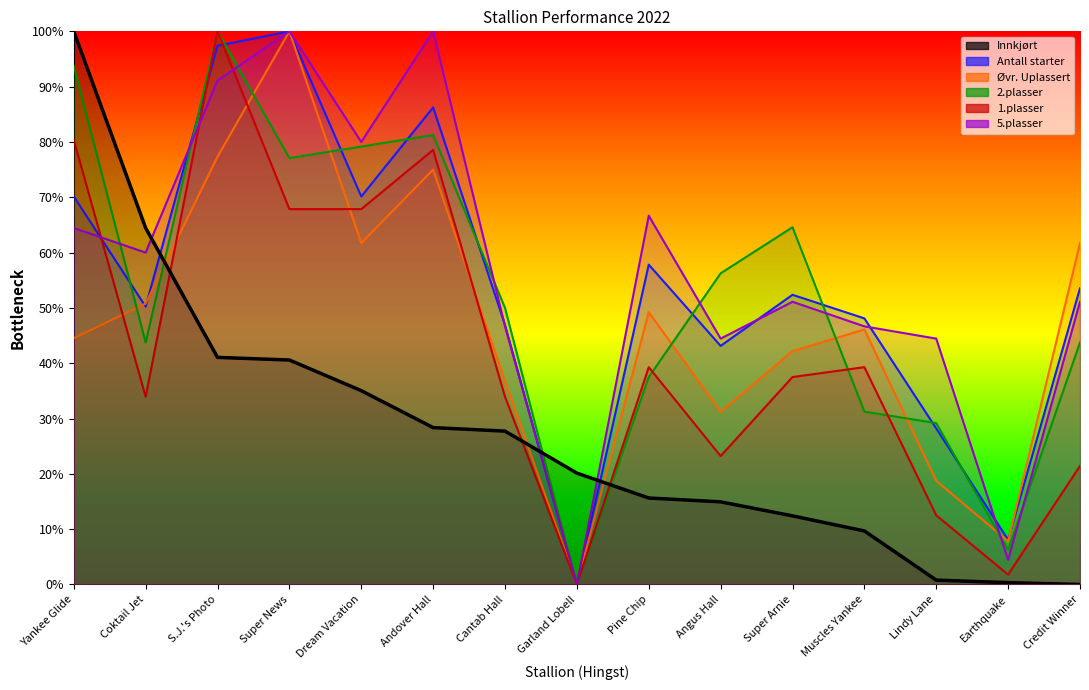

What is the sum of all Antall starter values?

8.1